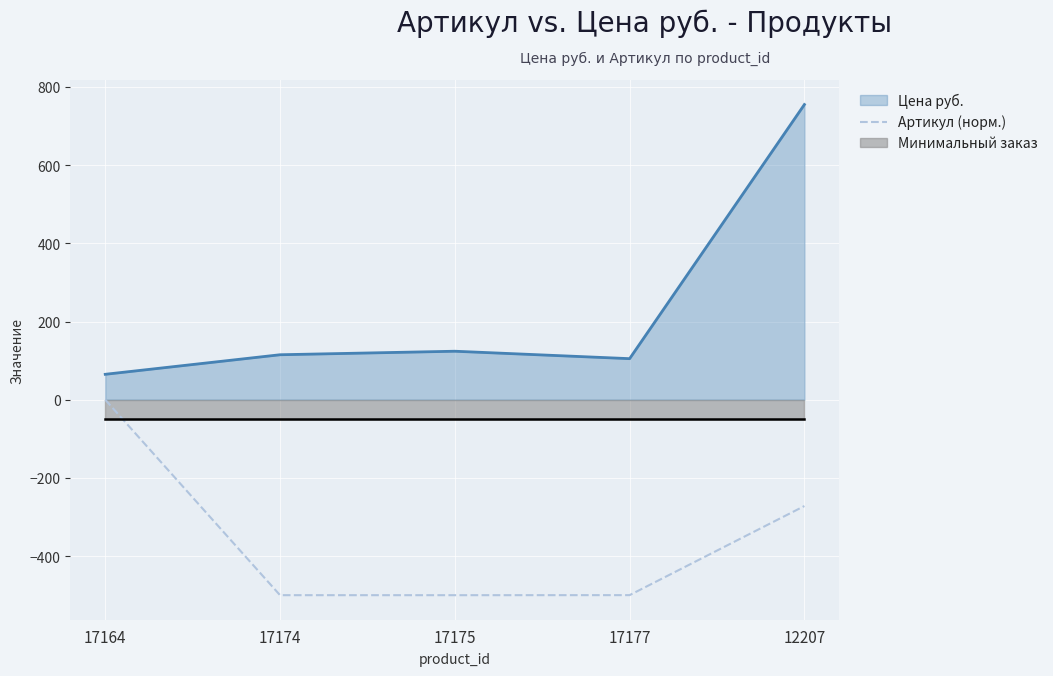

Is it true that the value at 17174 is -818.3?

False